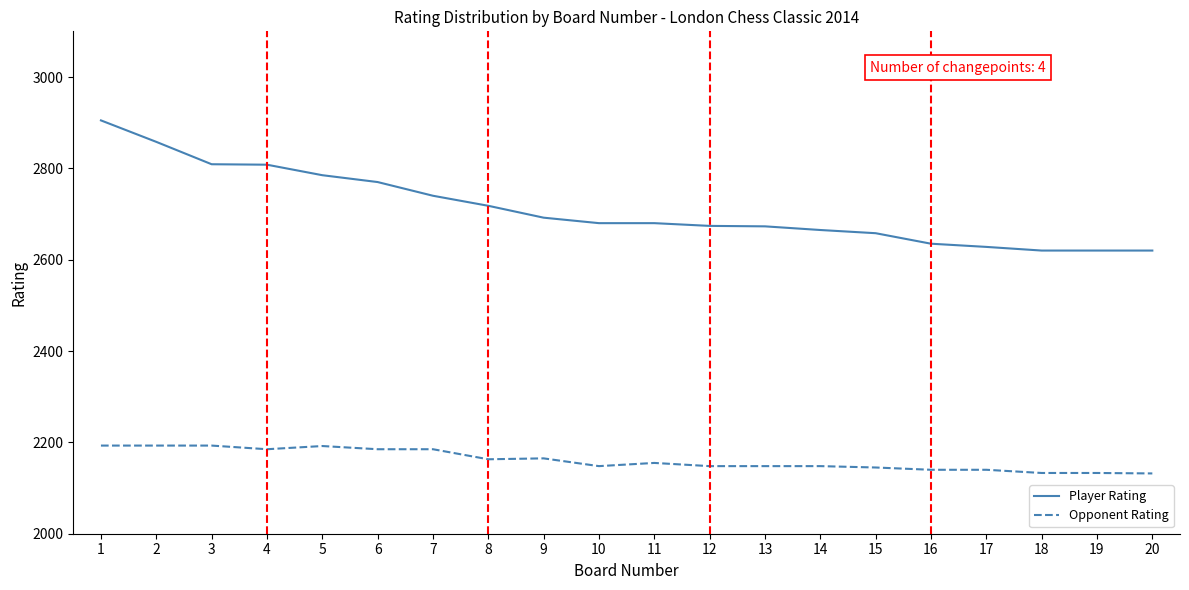

At 10, list the series in order from largest to smallest.

Player Rating, Opponent Rating